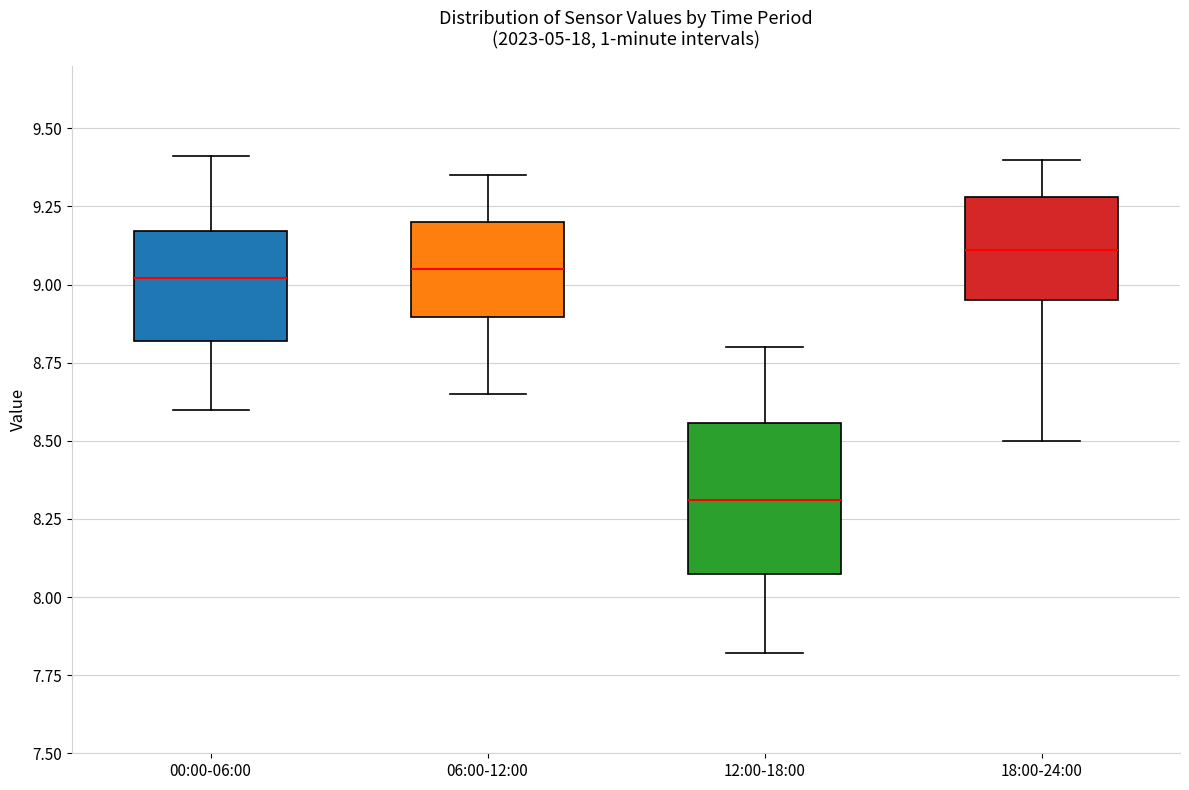

Comparing the boxes themselves (not the whiskers), which one is the tallest?

12:00-18:00